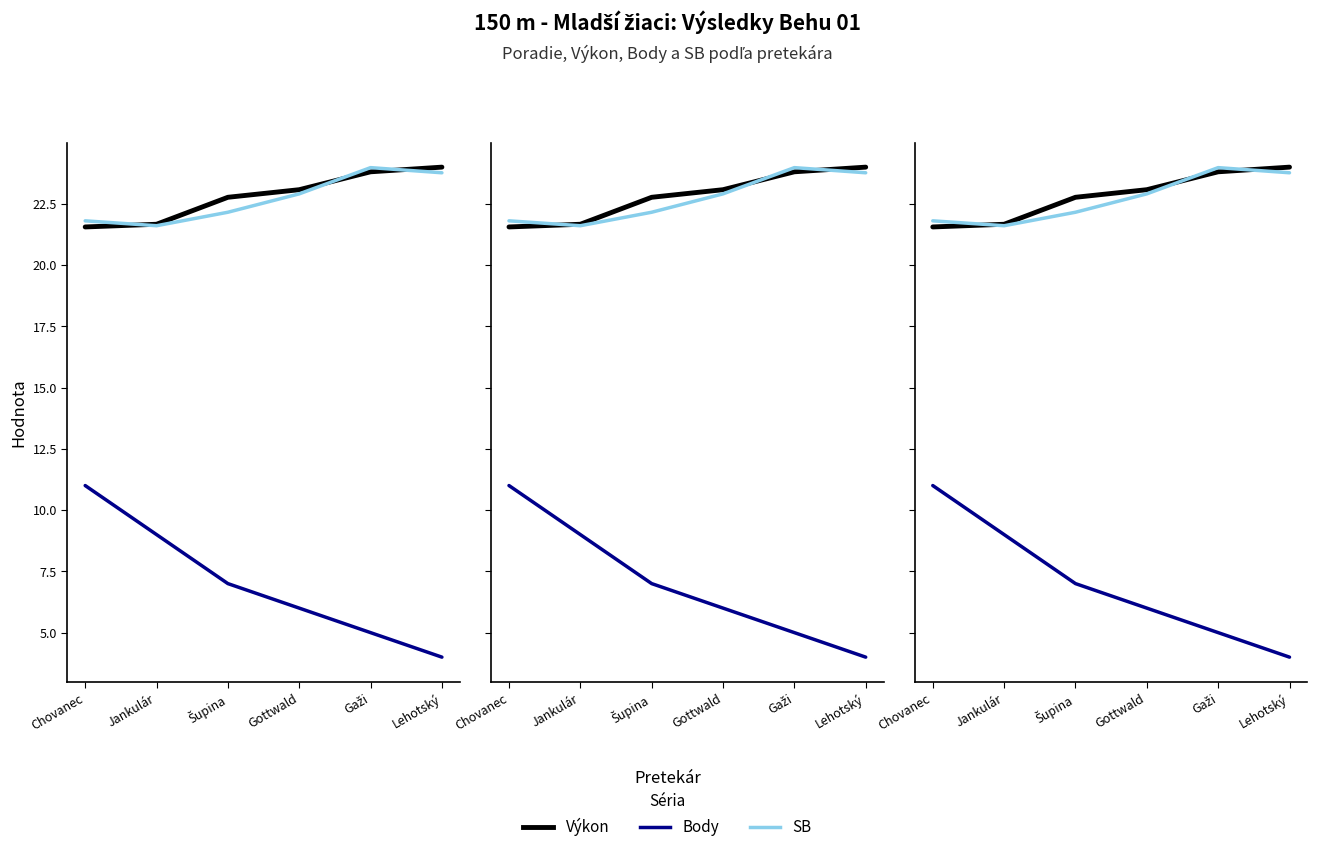

The SB series shows 12.8 at Lehotský. True or false?

False